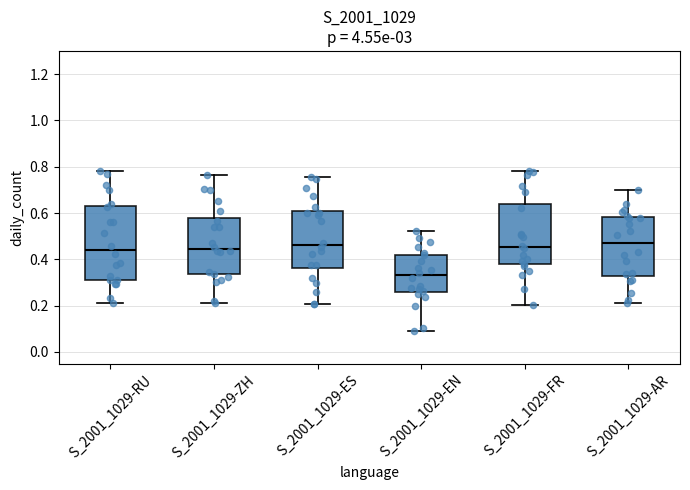

Which box's median line is the lowest?

S_2001_1029-EN